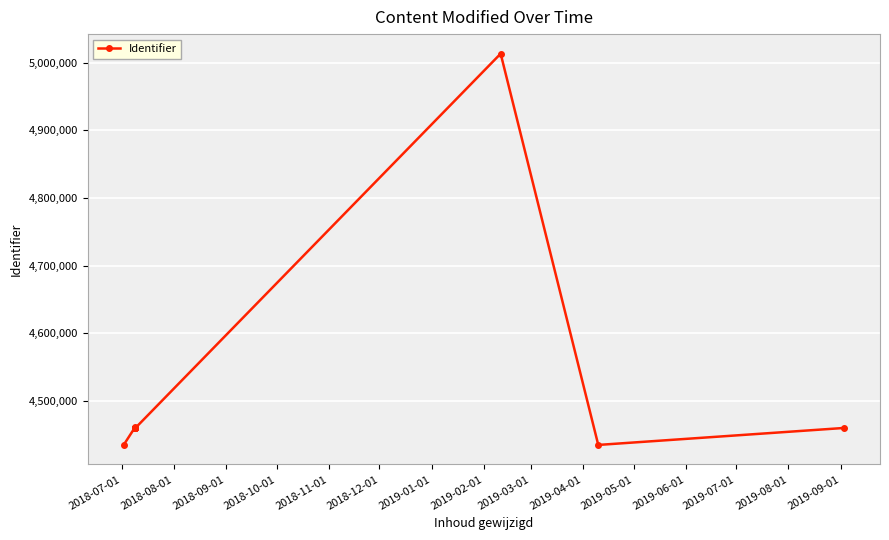

True or false: there are more than 2 points higher than both neighbors.

False